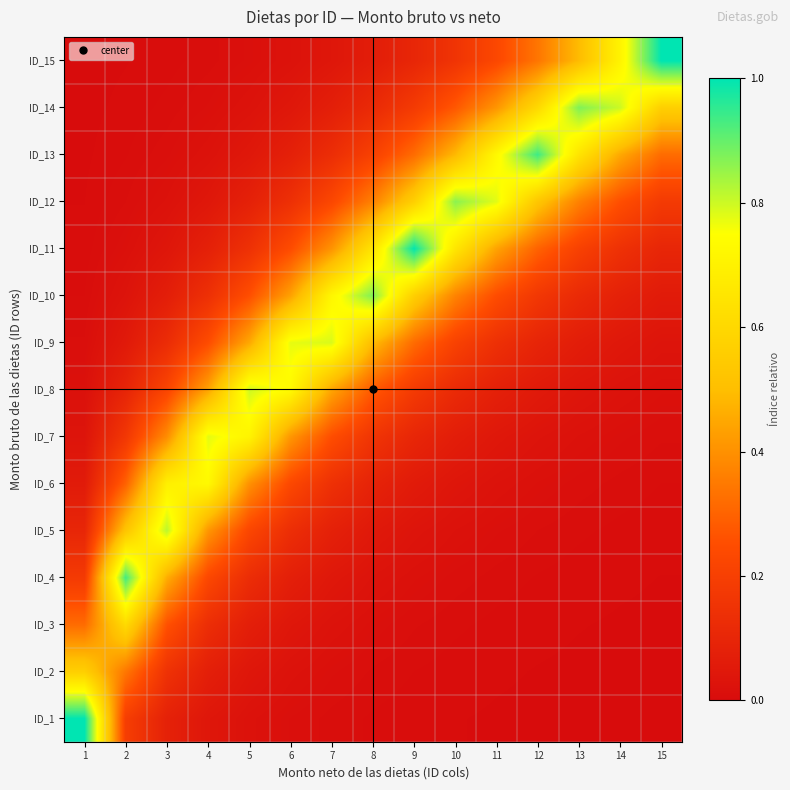

At how many categories does at least one series exceed 0?

15